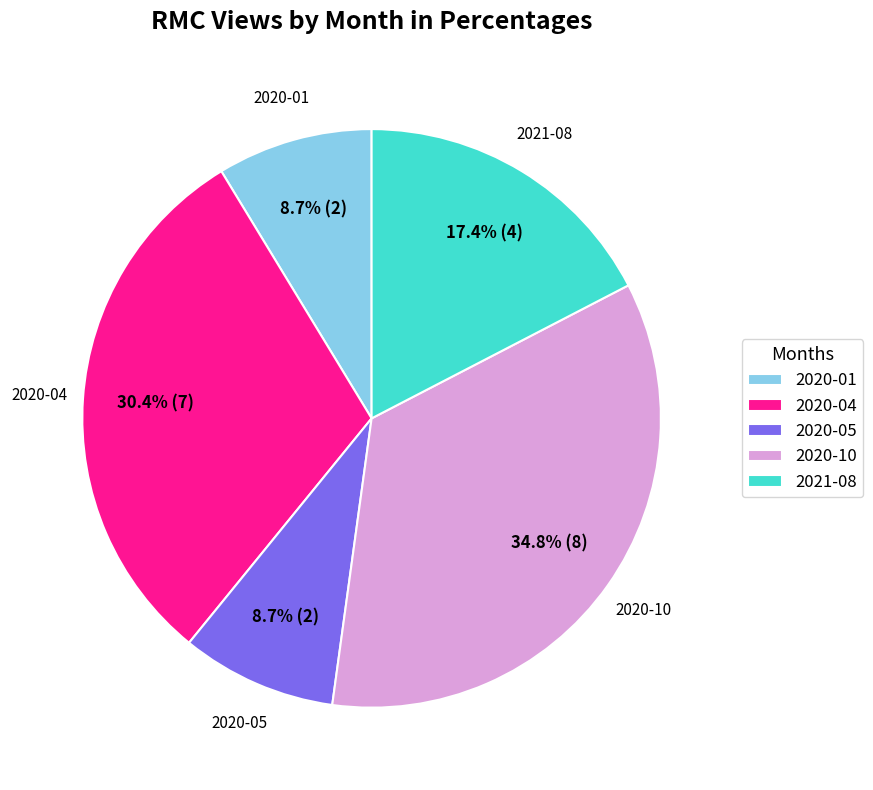

What is the largest slice in the pie chart?

2020-10